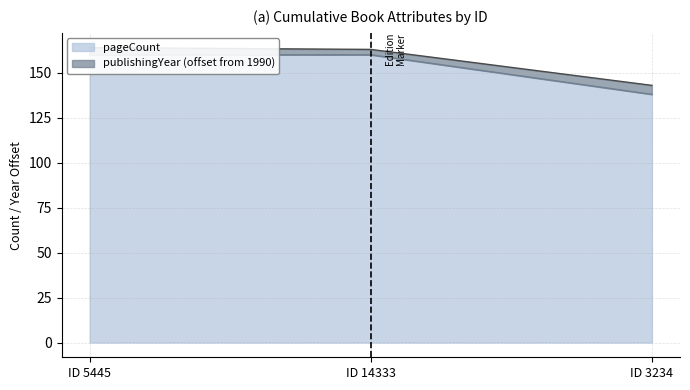

What is the greatest value displayed?

160